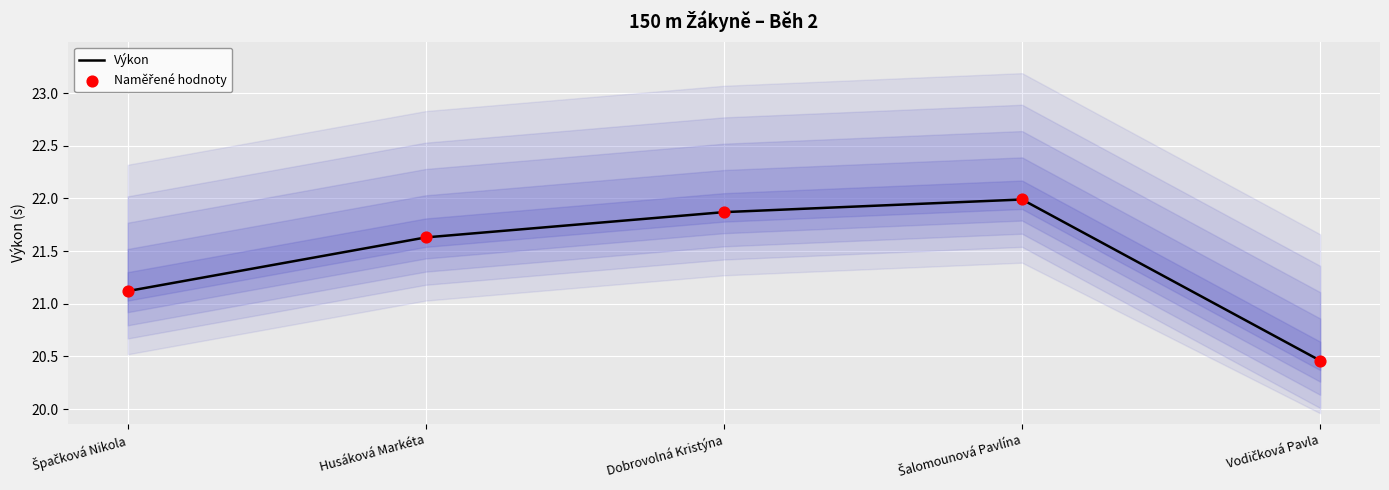

At which category is the sum across all series the highest?

Šalomounová Pavlína